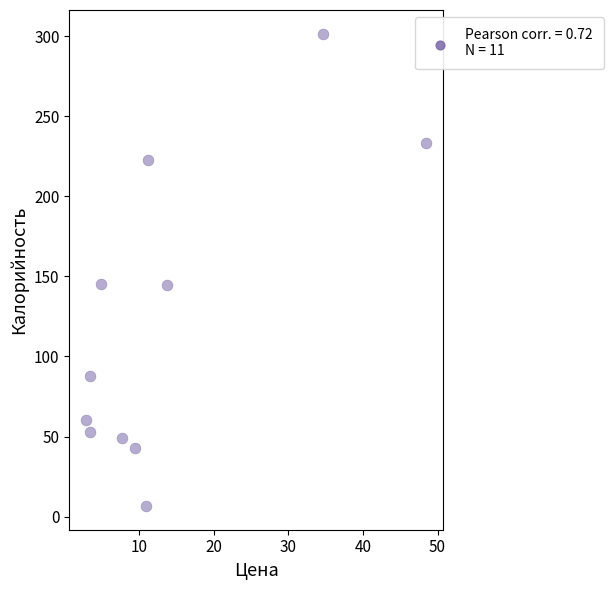

What is the range of X values (max minus min)?

45.5